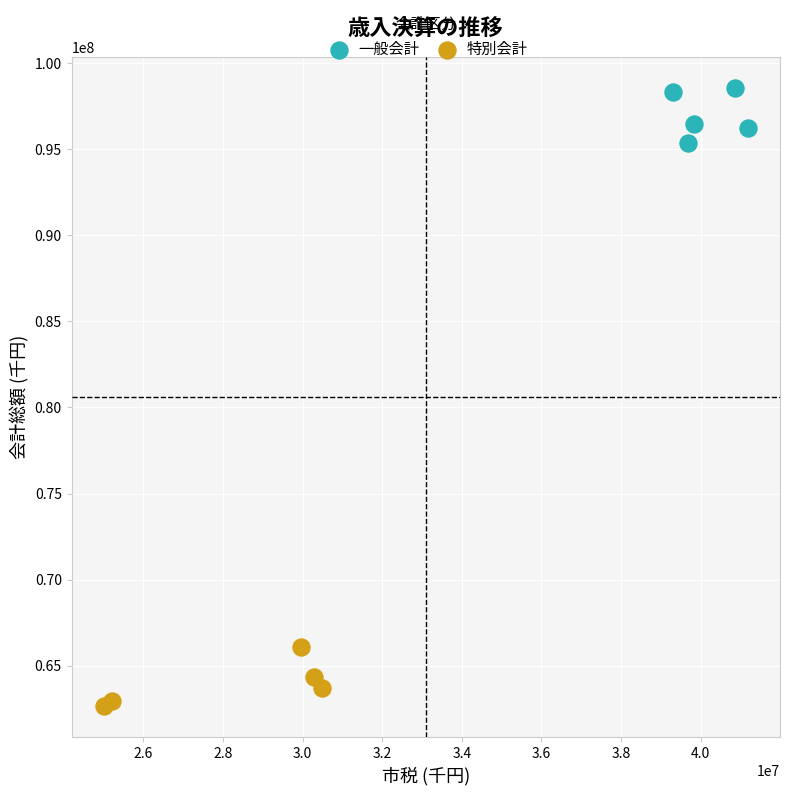

Which series contains the highest Y value?

一般会計